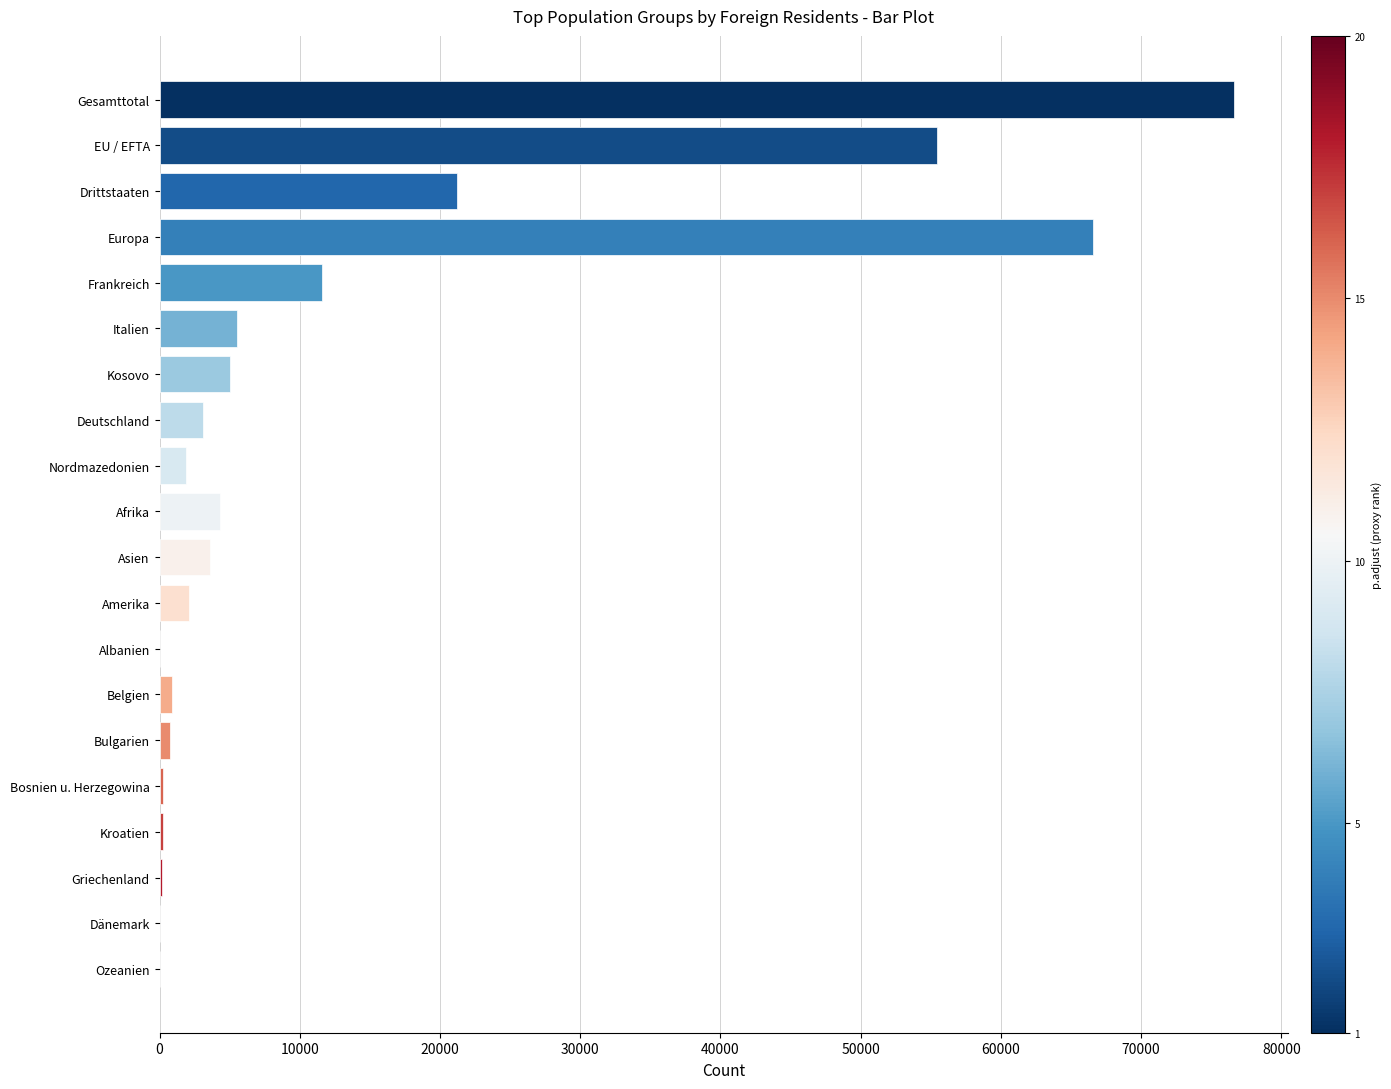

Is it true that the value at EU / EFTA is 98770?

False